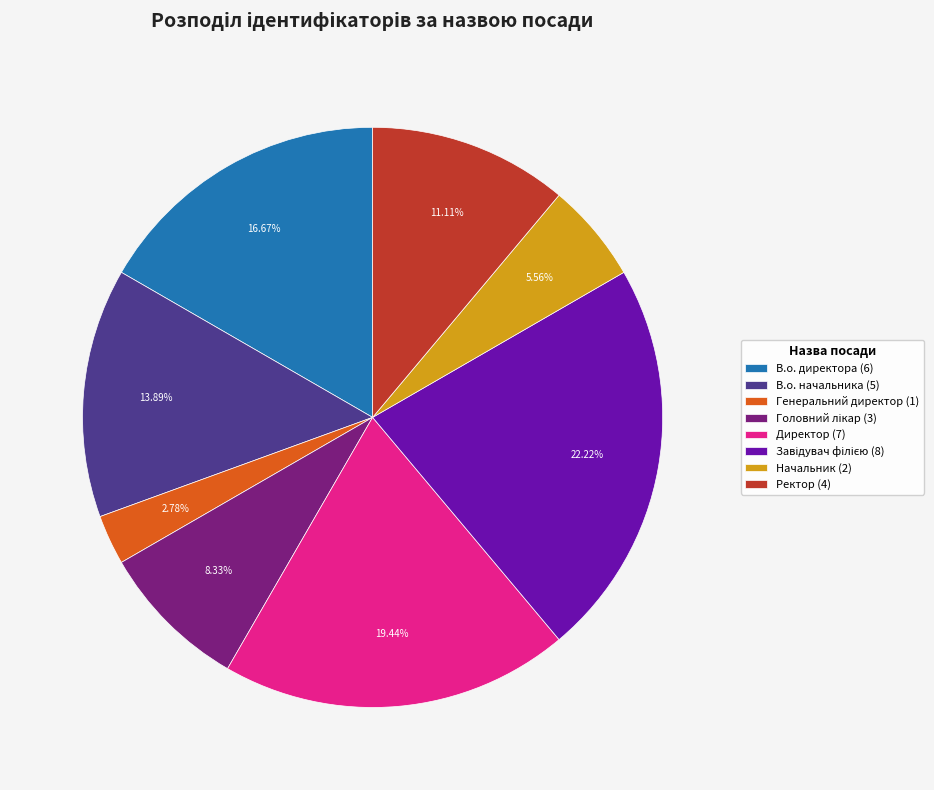

What is the smallest slice in the pie chart?

Генеральний директор